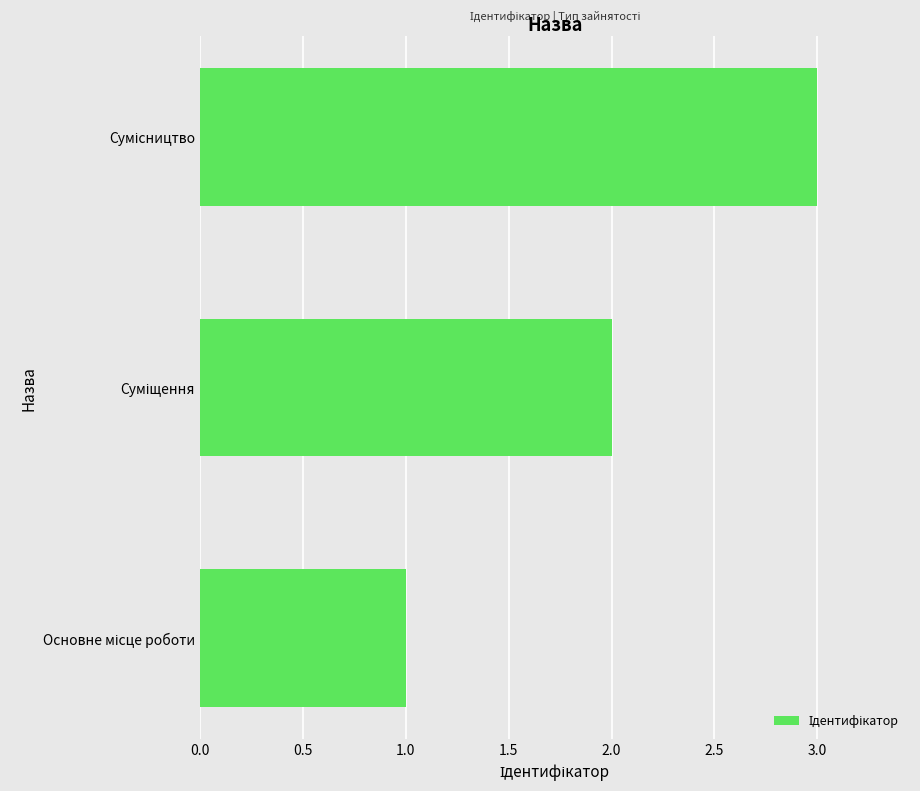

What is the difference between the maximum and minimum values?

2